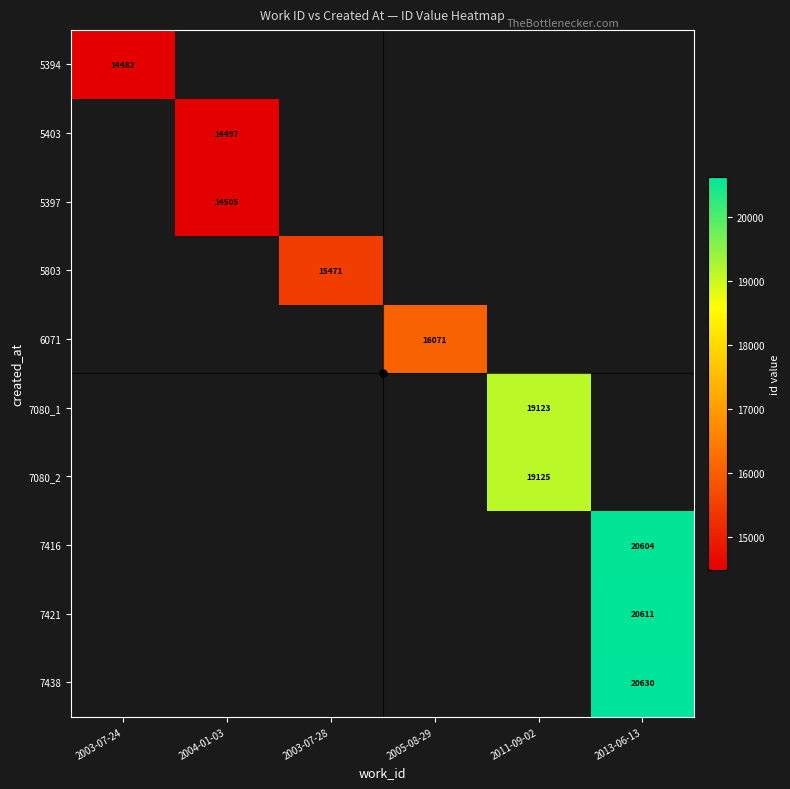

Count the number of categories in the chart.

6